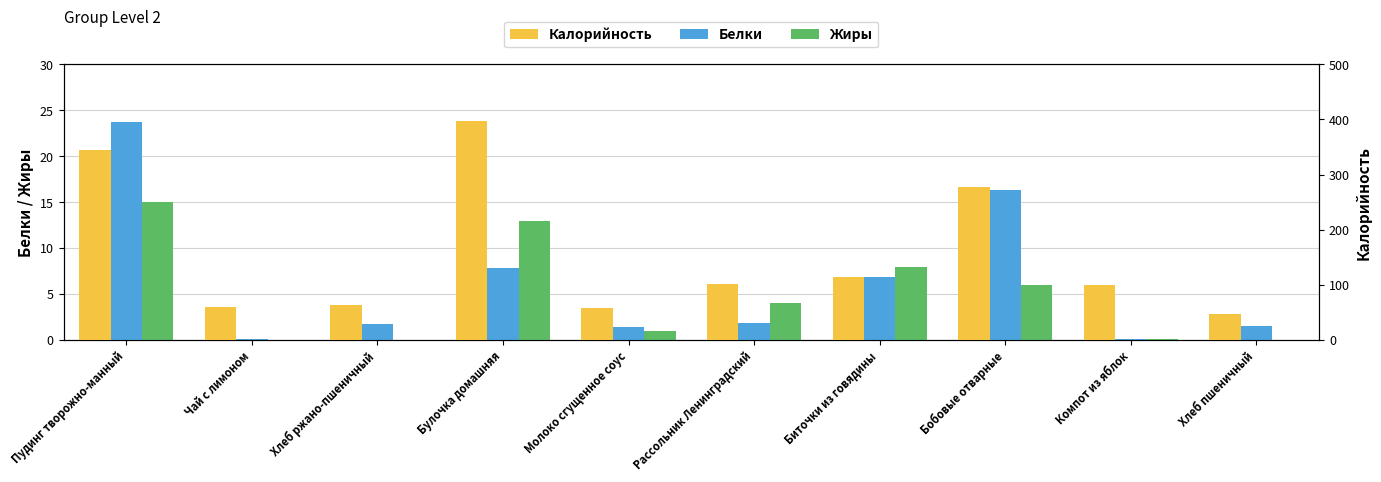

At which category is the sum across all series the highest?

Булочка домашняя